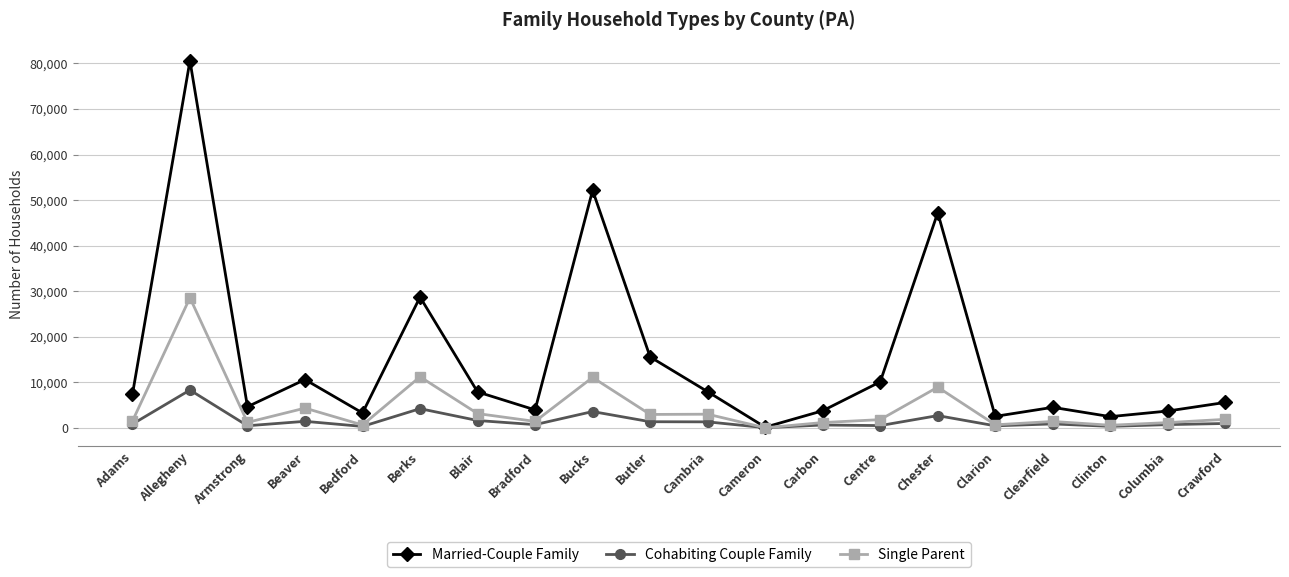

At which category is the sum across all series the highest?

Allegheny